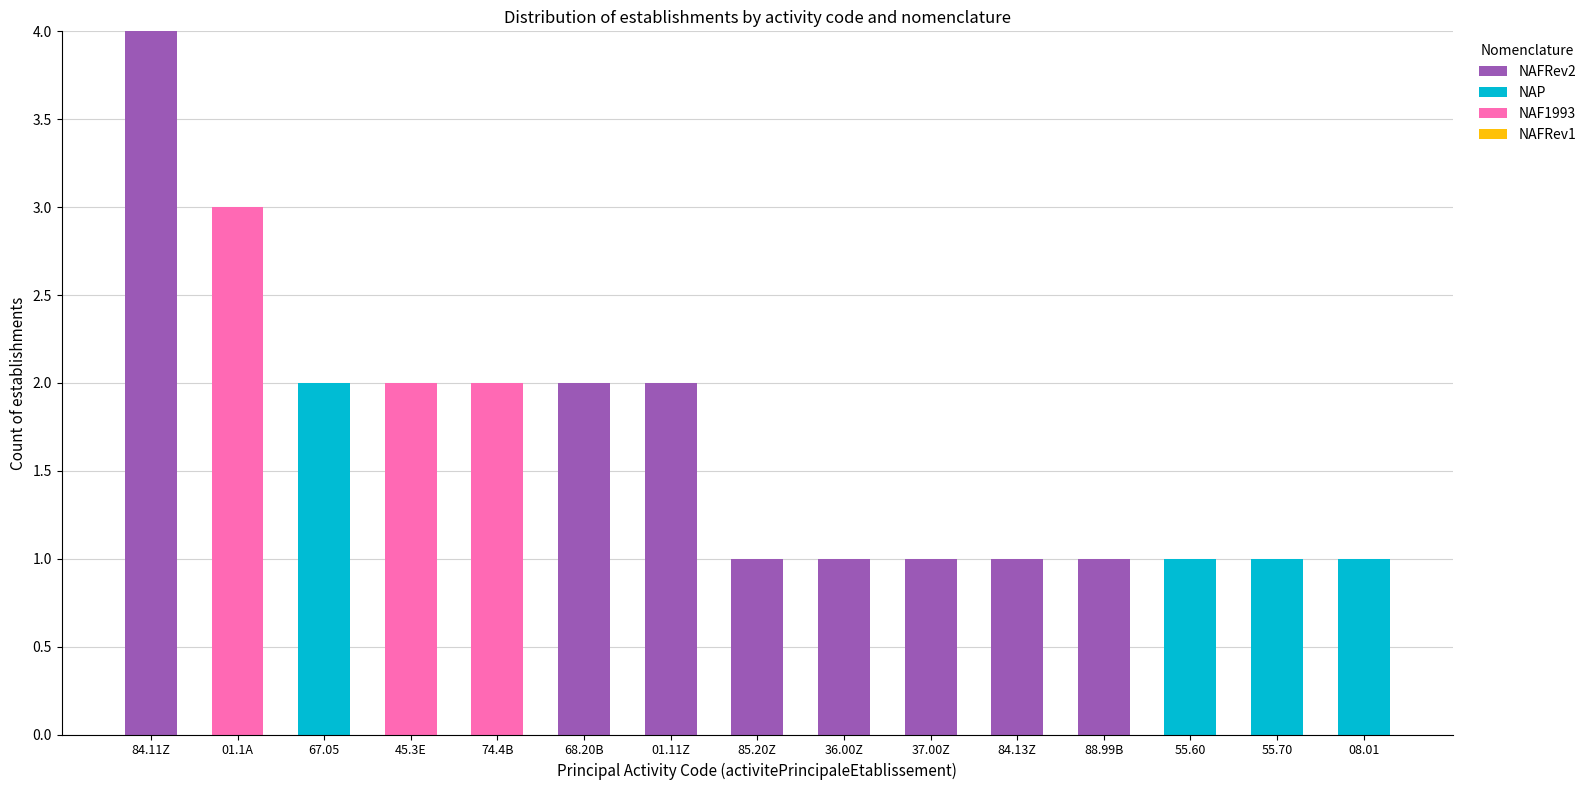

The value of NAFRev2 at 45.3E is 0. True or false?

True